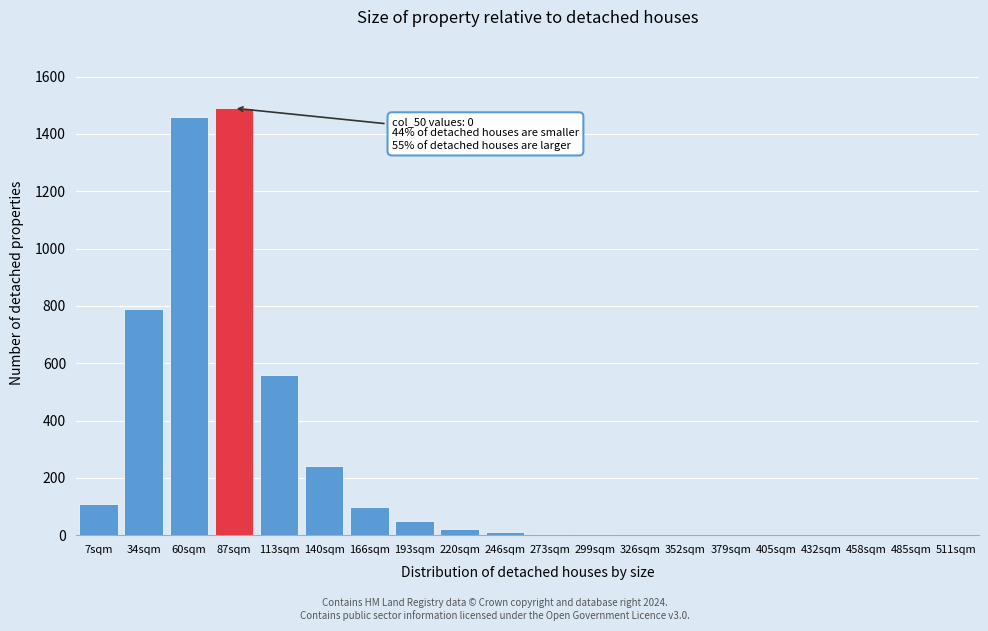

What is the sum of all values?

4841